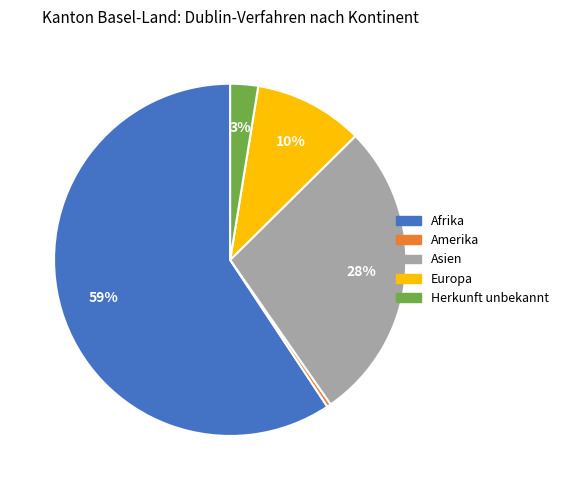

Is there any slice that represents more than half of the pie?

Yes